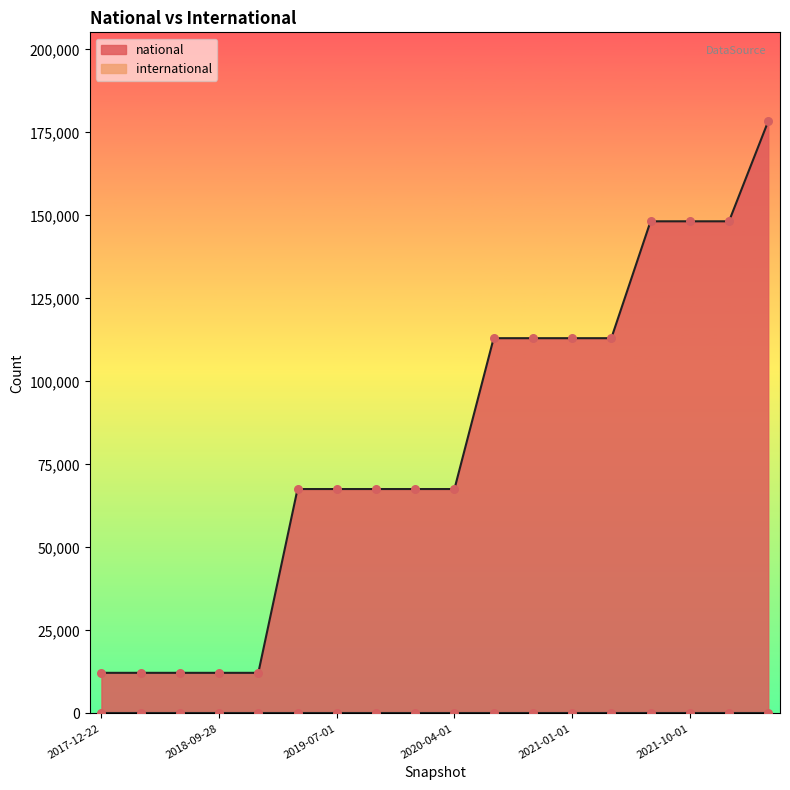

What is the change in value from 2020-10-01 to 2022-01-01?

+35199